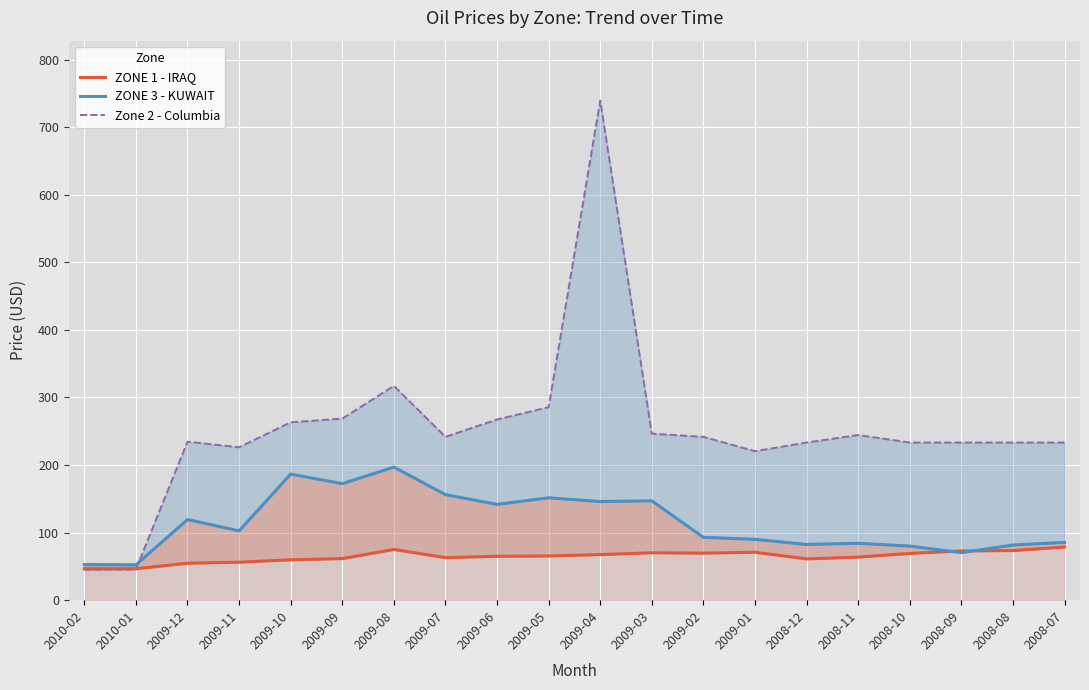

At how many categories does at least one series exceed 594?

1